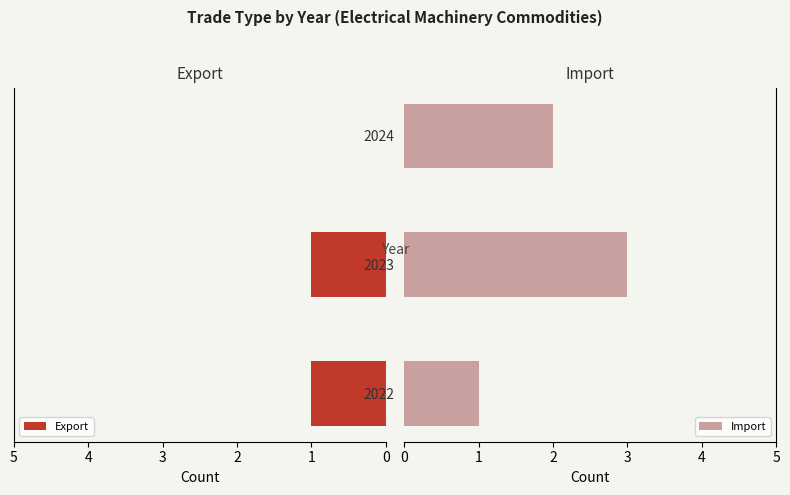

What is the greatest value displayed?

3